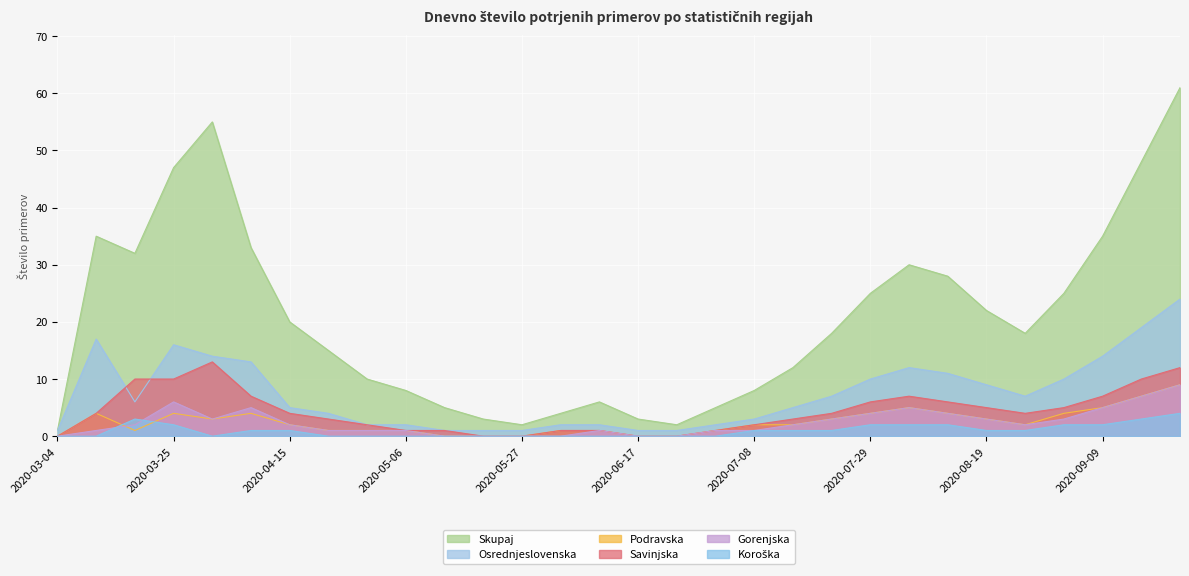

At which label does Podravska first exceed 2?

2020-03-11